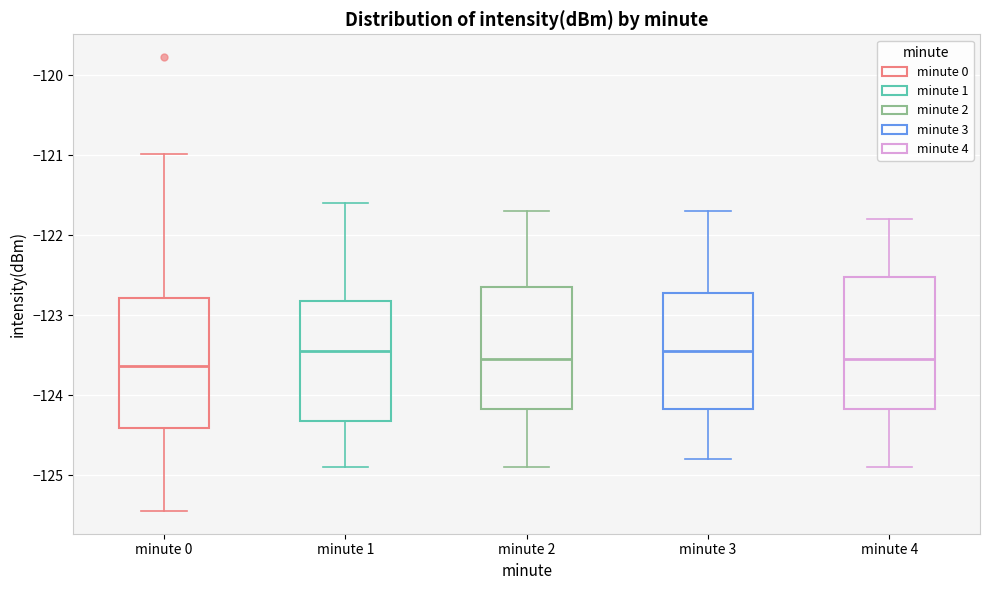

Reading left to right, transcribe this box plot: for each box, give where its median line is, the range the box spans, and where its two whiskers end, as read against the y-axis. The values are not printed on the chart, so give them approximately, as read against the axis.

minute 0: median -123.6, box -124.4 to -122.8, whiskers -125.4 to -121.0
minute 1: median -123.4, box -124.3 to -122.8, whiskers -124.9 to -121.6
minute 2: median -123.5, box -124.2 to -122.6, whiskers -124.9 to -121.7
minute 3: median -123.4, box -124.2 to -122.7, whiskers -124.8 to -121.7
minute 4: median -123.5, box -124.2 to -122.5, whiskers -124.9 to -121.8